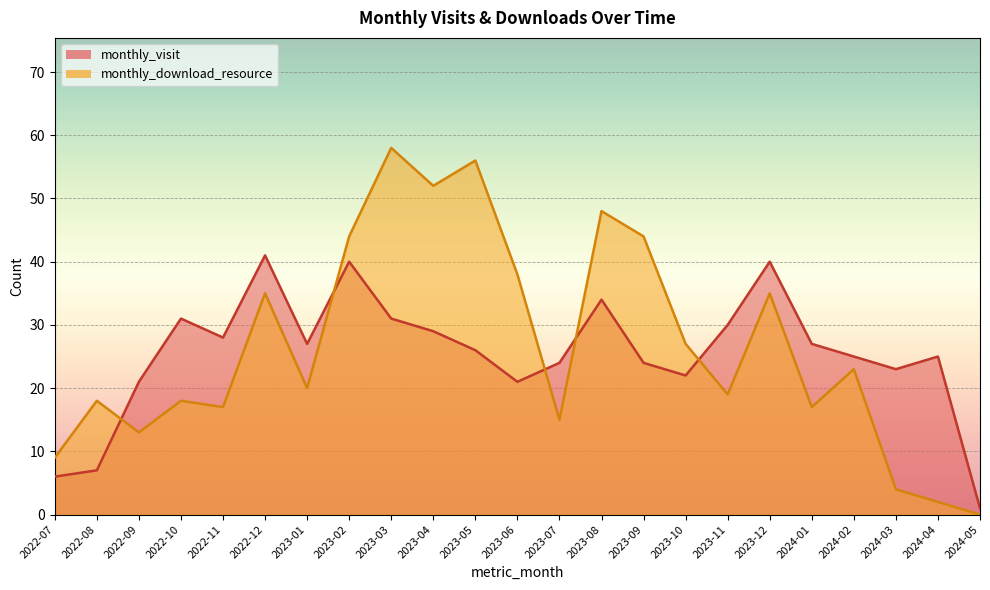

Which label corresponds to the smallest value in the chart?

2024-05